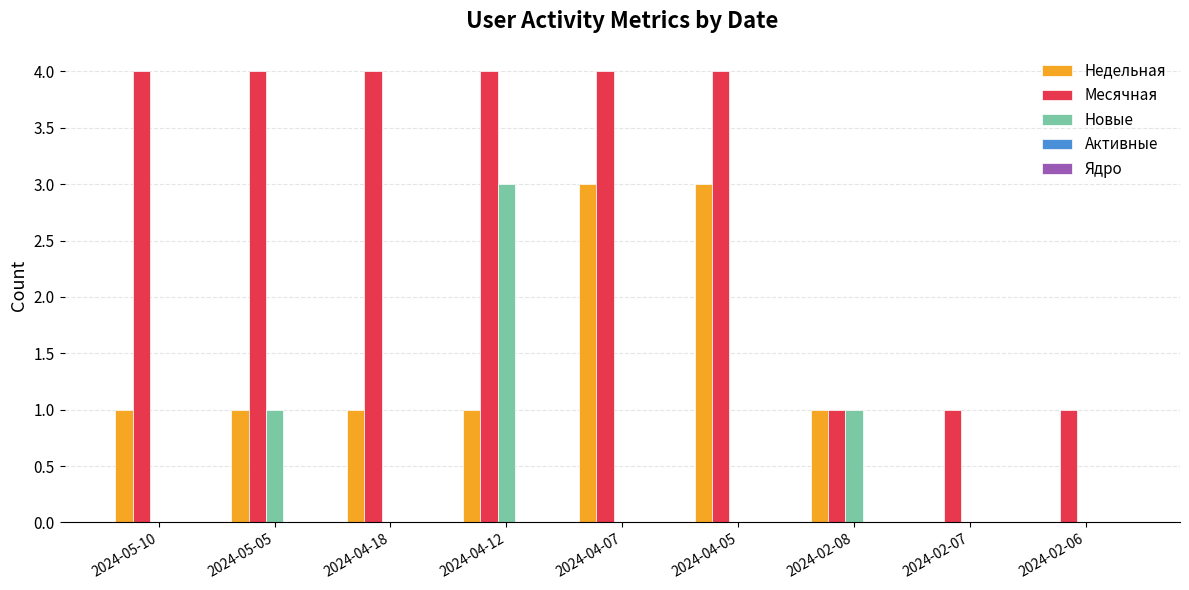

What is the maximum value for Новые?

3